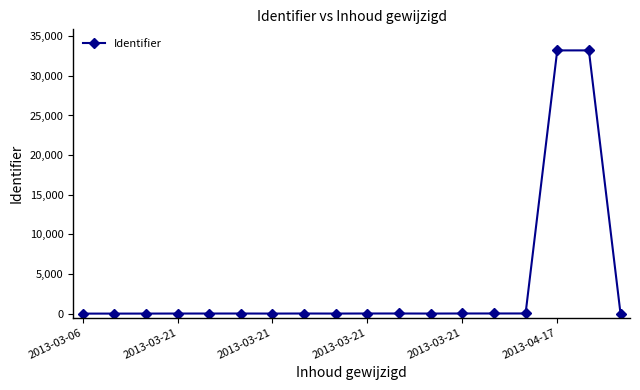

What is the difference between the maximum and minimum values?

33213